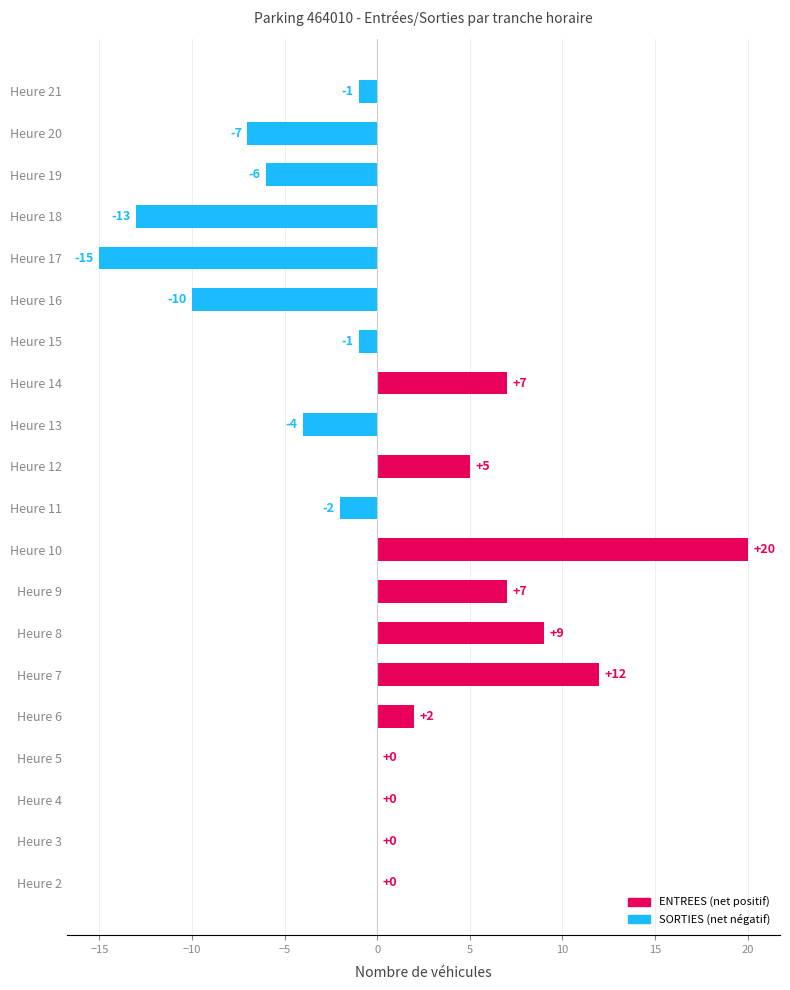

What is the sum of the values at Heure 17 and Heure 13?

-19